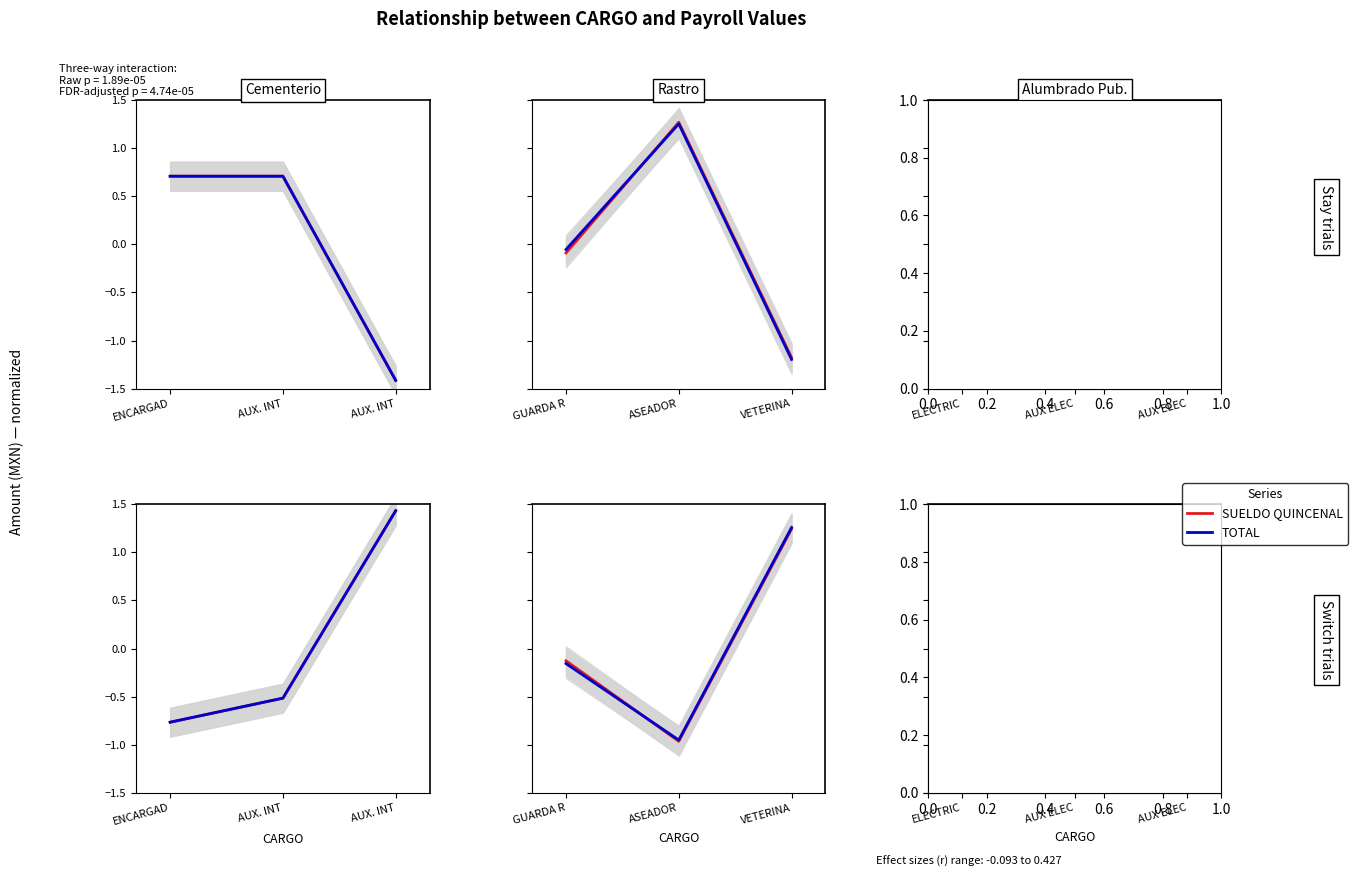

Is the value of SUELDO QUINCENAL at AUX. INT greater than the value of TOTAL at AUX. INT?

Yes